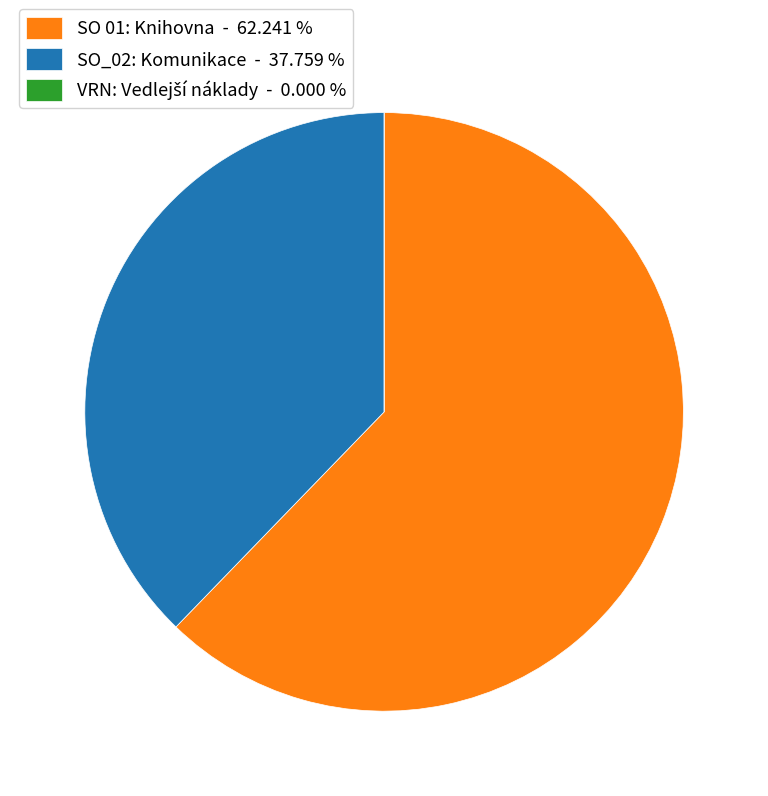

Does SO 01: Knihovna - 62.241 % represent more than half of the total?

Yes